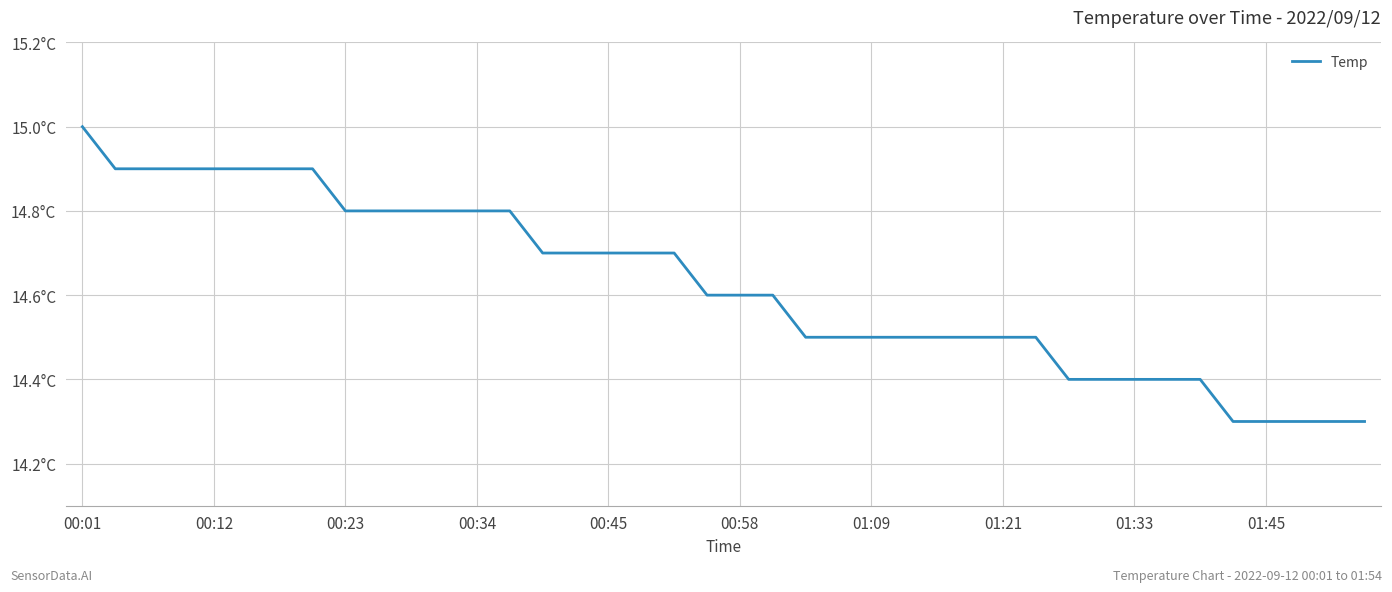

Does the chart display data point markers on the line(s)?

No